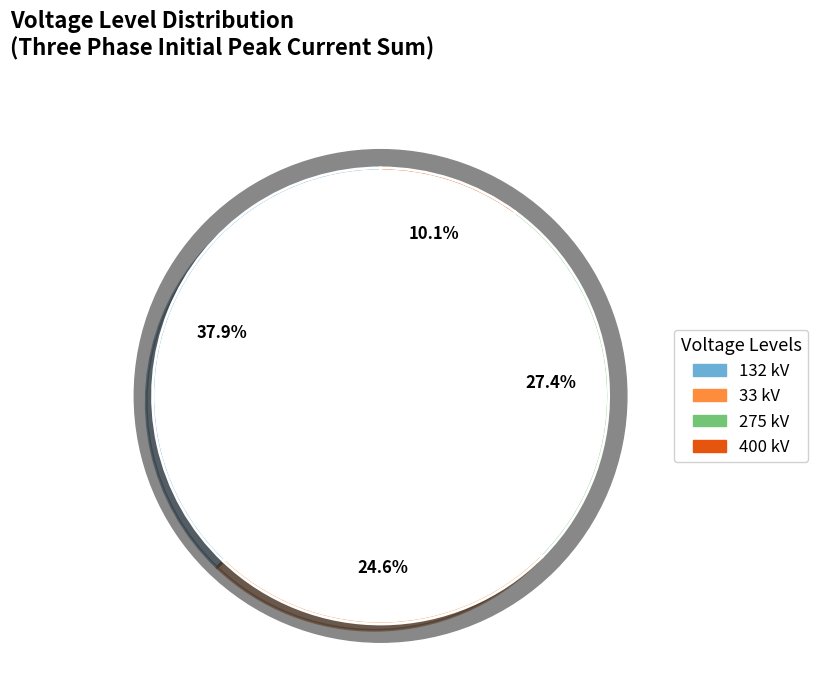

Does 33 represent more than half of the total?

No